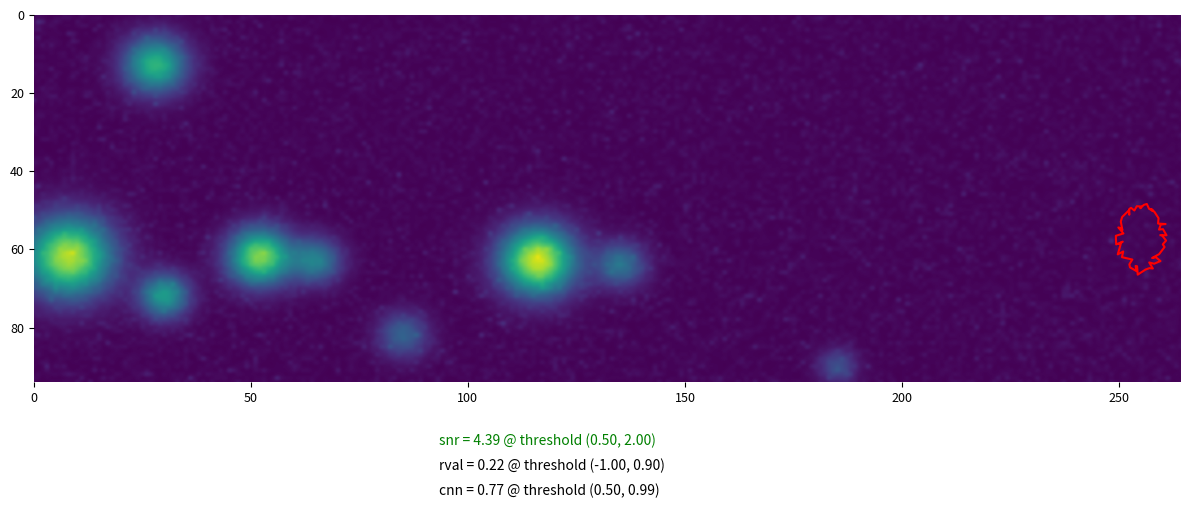

Count the number of categories in the chart.

2